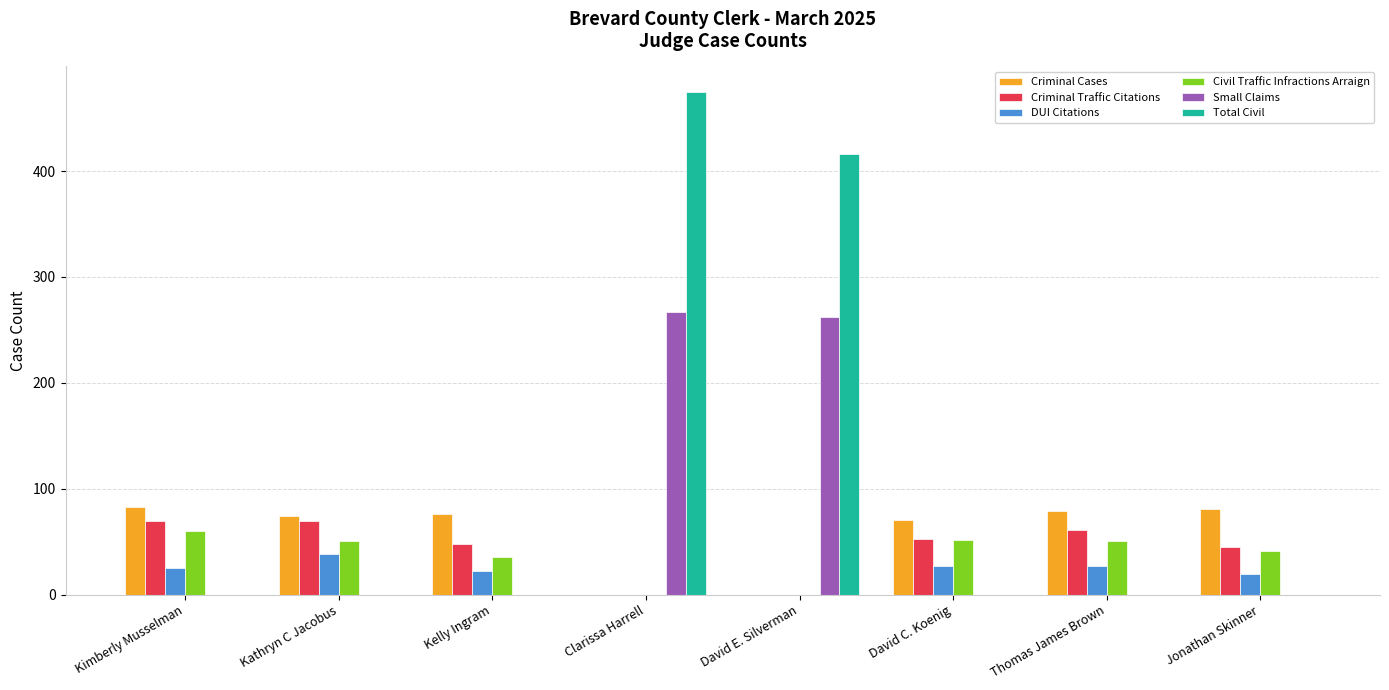

What is the sum of the Small Claims values at Kelly Ingram and Clarissa Harrell?

267